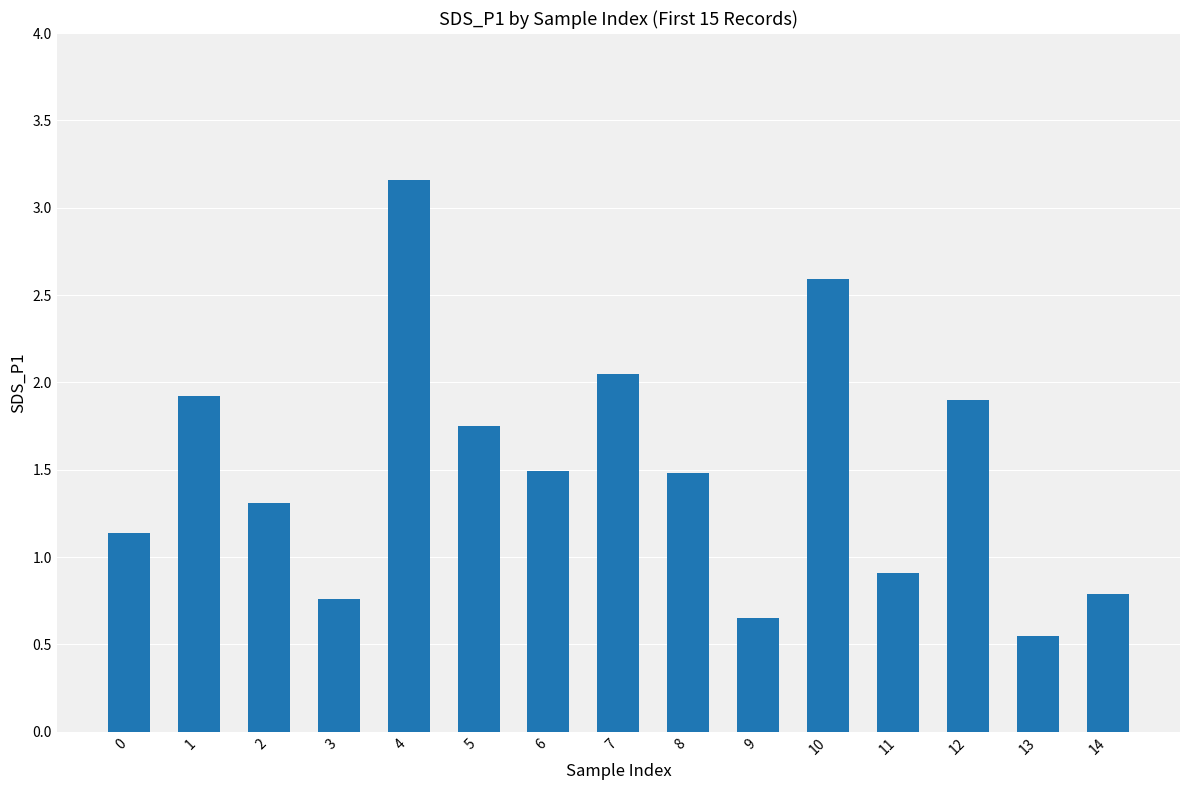

The value at 2 is 1.3. True or false?

True